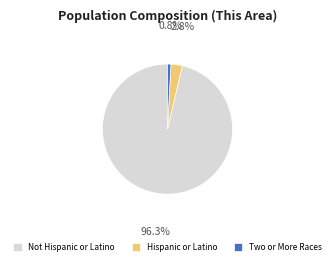

Do Hispanic or Latino and Not Hispanic or Latino together represent more than half of the pie?

Yes